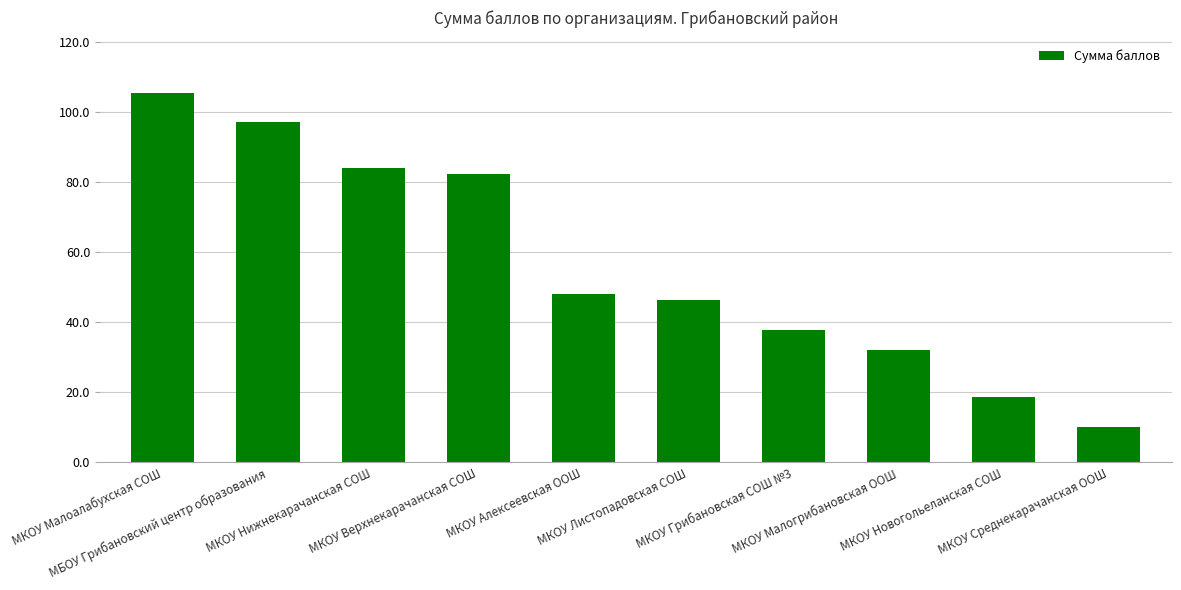

Reading right to left, list all the values displayed in this chart.

МКОУ Среднекарачанская ООШ=10.2	МКОУ Новогольеланская СОШ=18.6	МКОУ Малогрибановская ООШ=32.0	МКОУ Грибановская СОШ №3=37.8	МКОУ Листопадовская СОШ=46.4	МКОУ Алексеевская ООШ=48.0	МКОУ Верхнекарачанская СОШ=82.2	МКОУ Нижнекарачанская СОШ=84.0	МБОУ Грибановский центр образования=97.2	МКОУ Малоалабухская СОШ=105.4